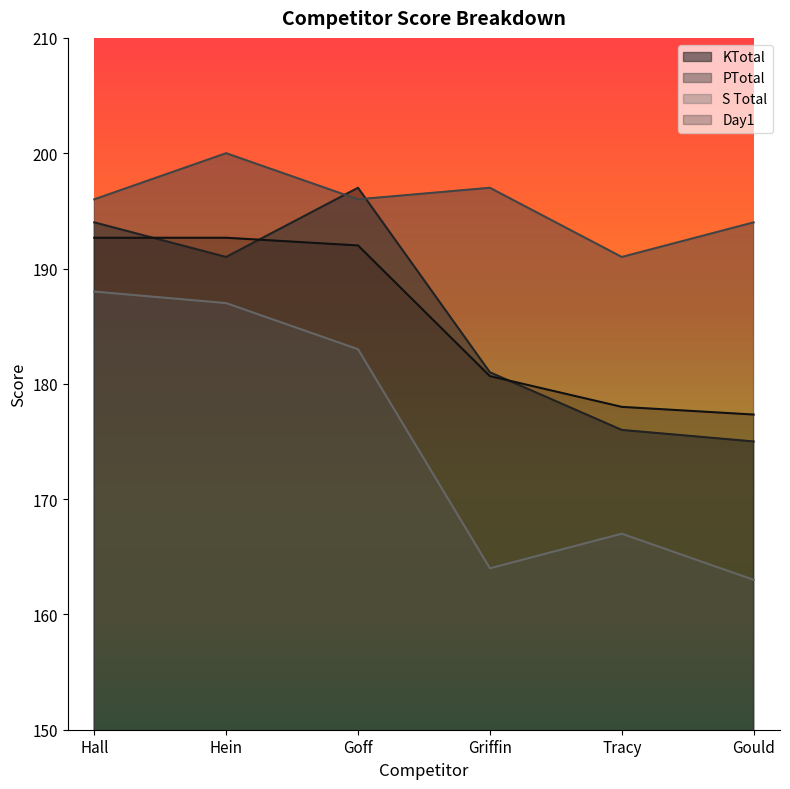

At which label does KTotal reach its minimum?

Gould